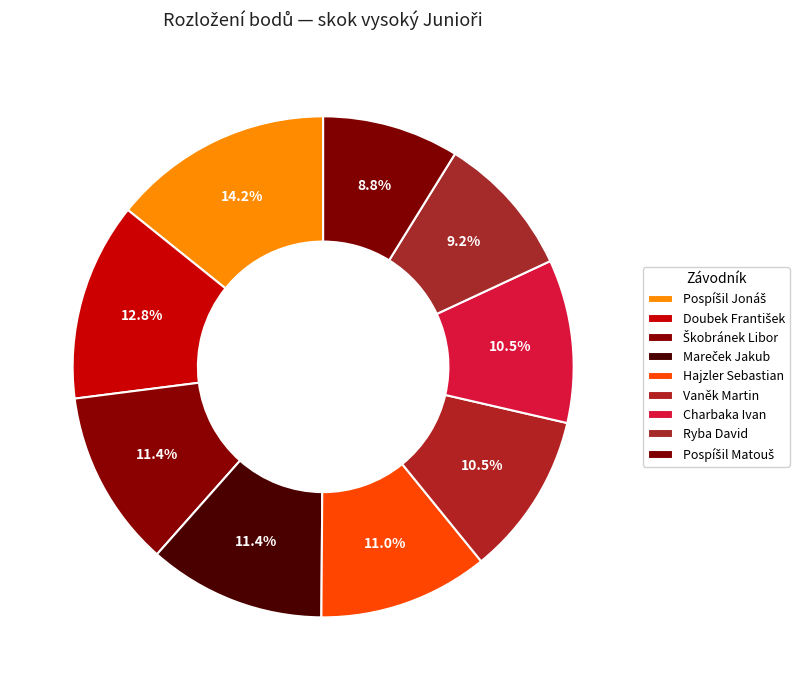

Is there a majority slice in this chart?

No